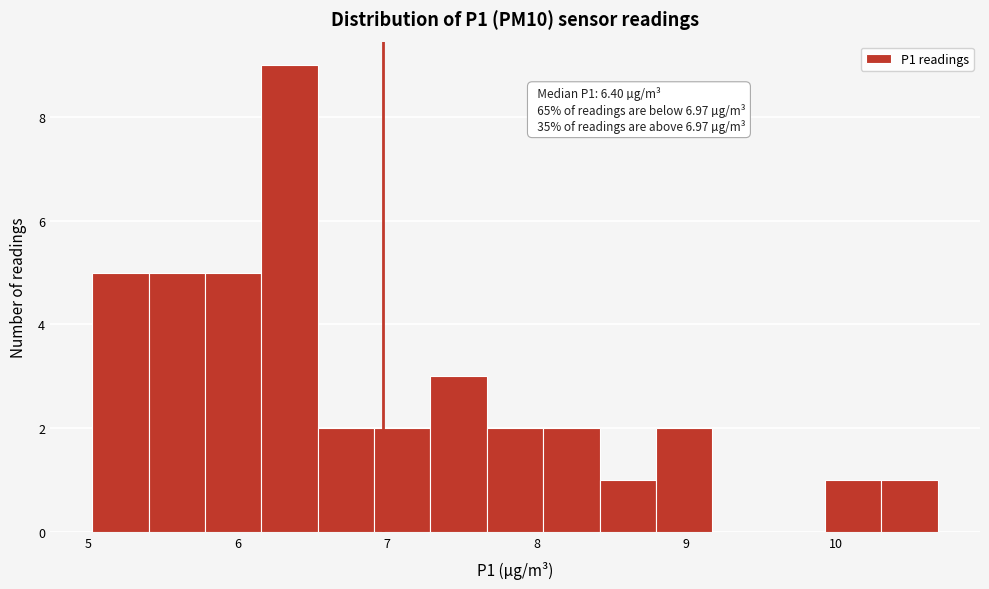

Around what value on the x-axis is the tallest bar? Give the approximate position of its centre, as read against the axis.

6.3